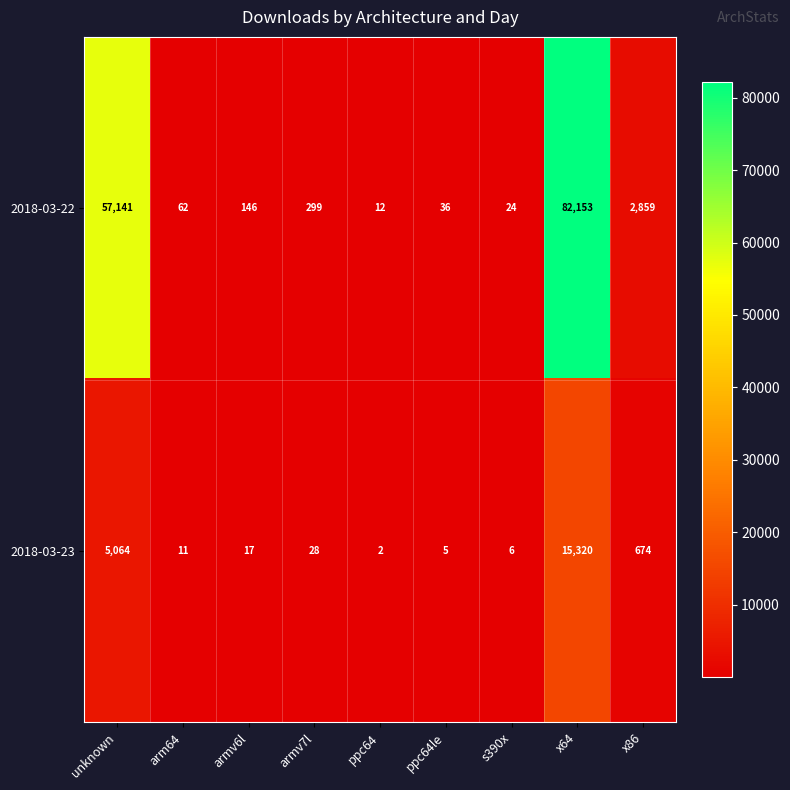

Which series has the largest total across all categories?

2018-03-22